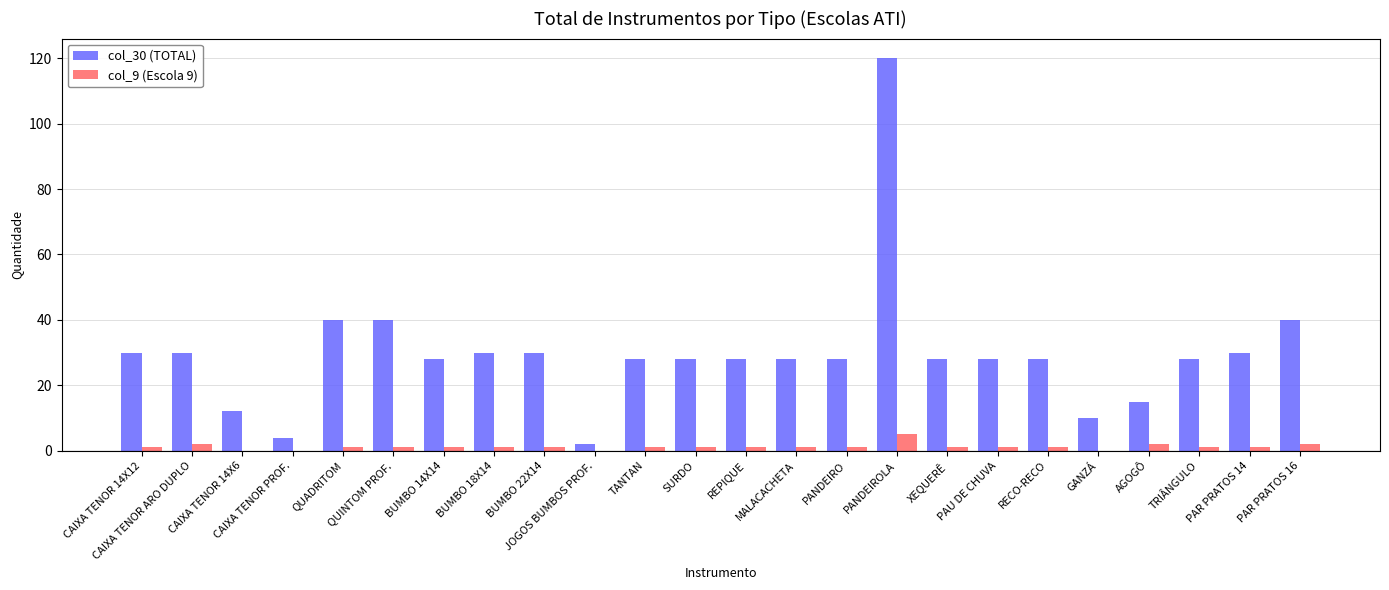

Which series has the largest total across all categories?

col_30 (TOTAL)